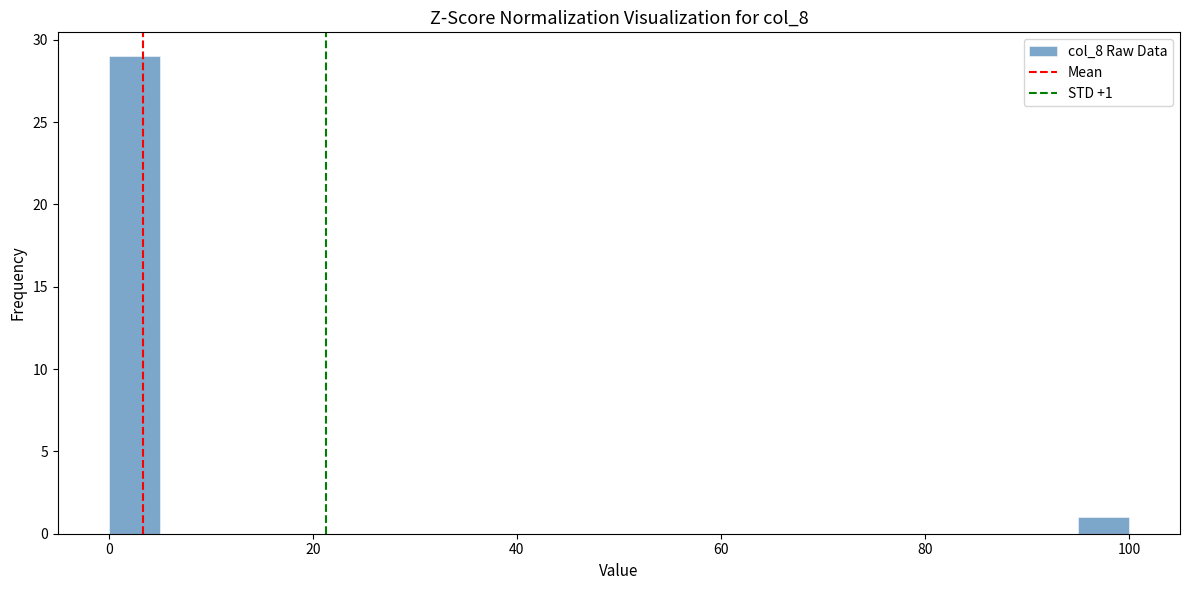

Around what value on the x-axis is the tallest bar? Give the approximate position of its centre, as read against the axis.

2